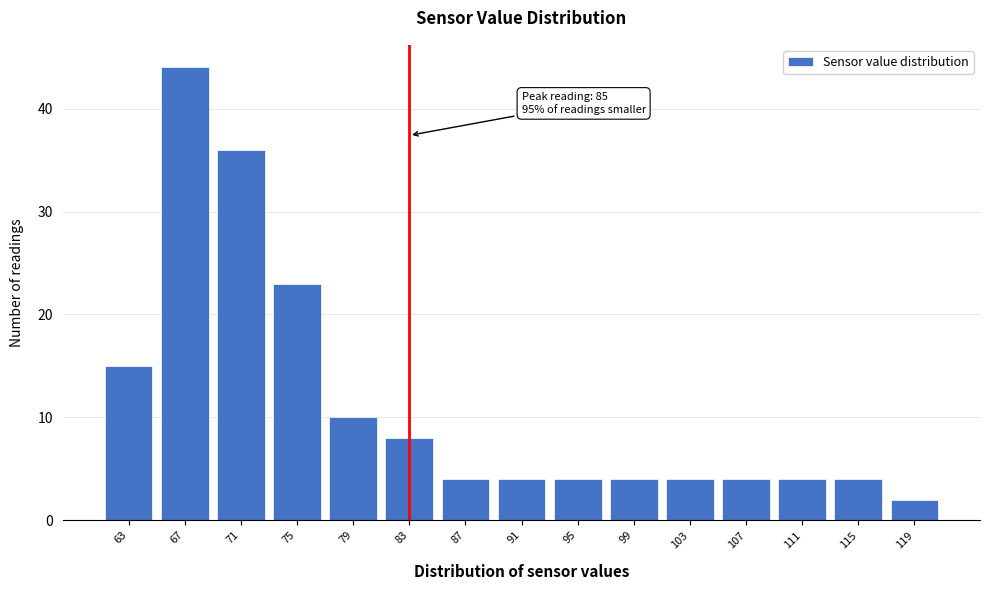

Reading right to left, list all the values displayed in this chart.

119=2	115=4	111=4	107=4	103=4	99=4	95=4	91=4	87=4	83=8	79=10	75=23	71=36	67=44	63=15